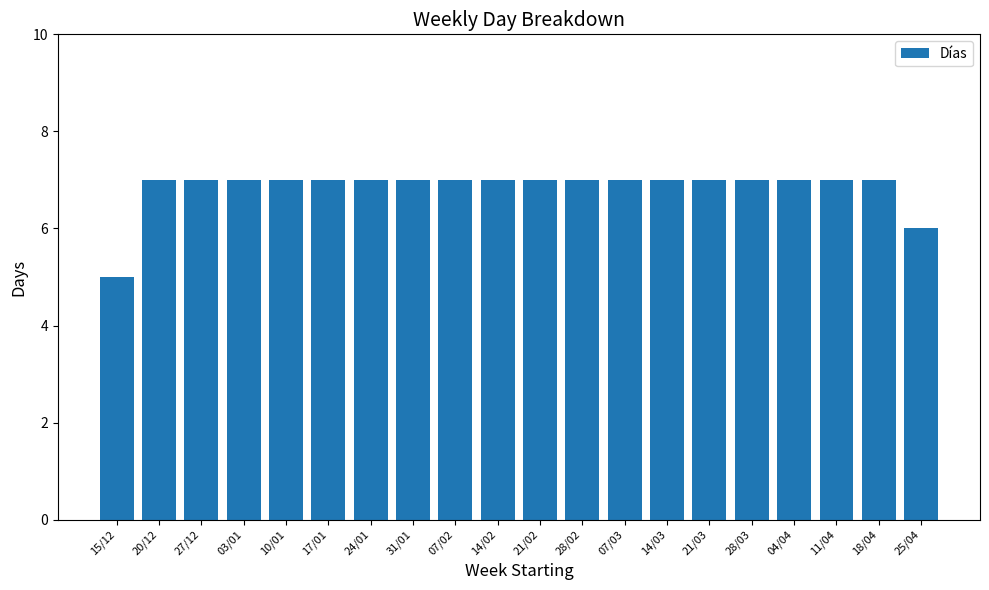

Where is the data nearest to the value 6?

25/04